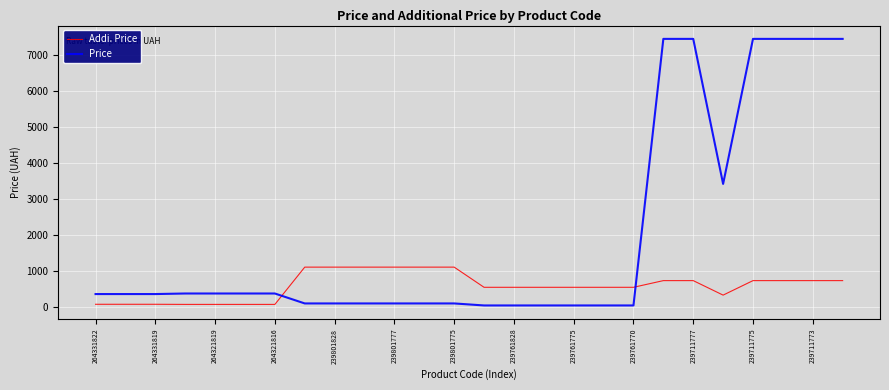

What is the difference between the maximum and minimum values in the Addi. Price series?

1032.0